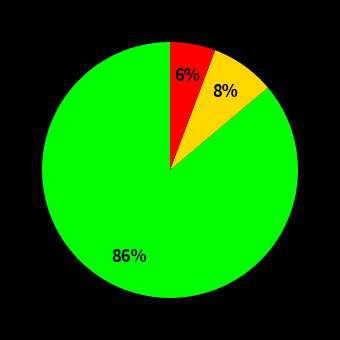

Count the number of slices in the pie.

3